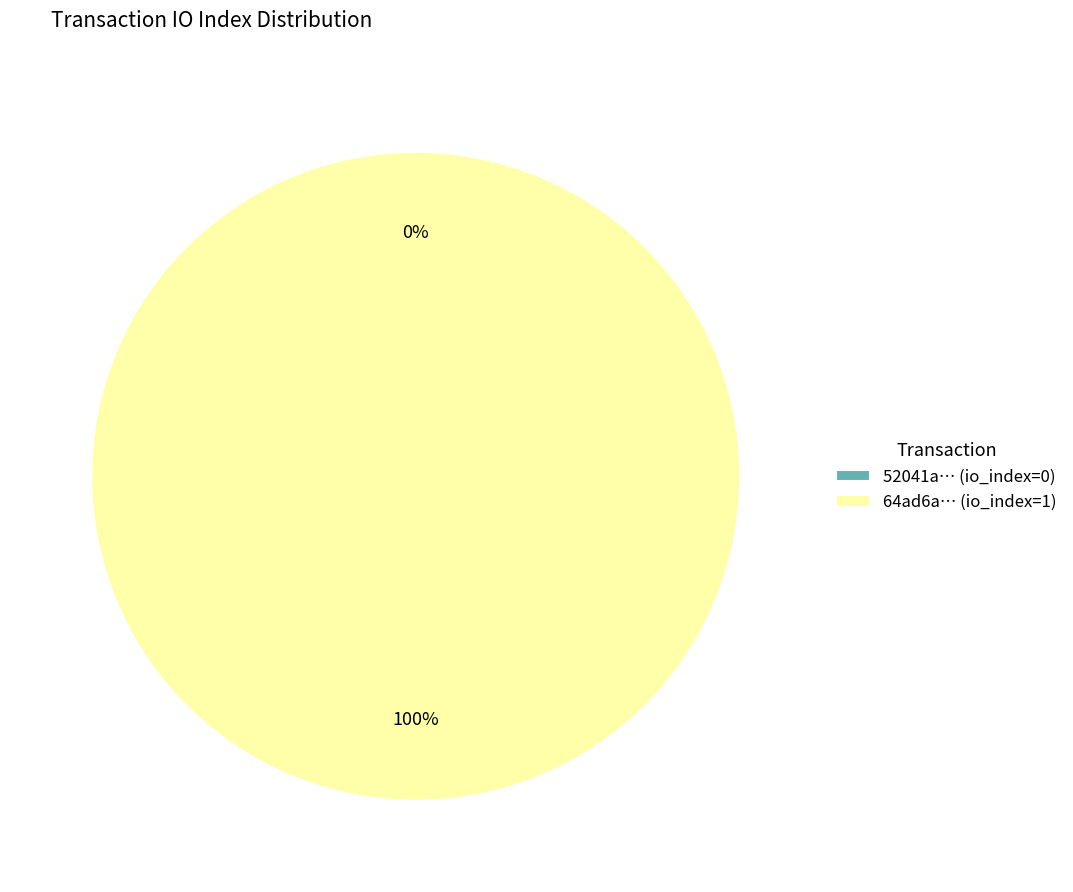

What is the largest slice in the pie chart?

direction=1 (io_index=1)